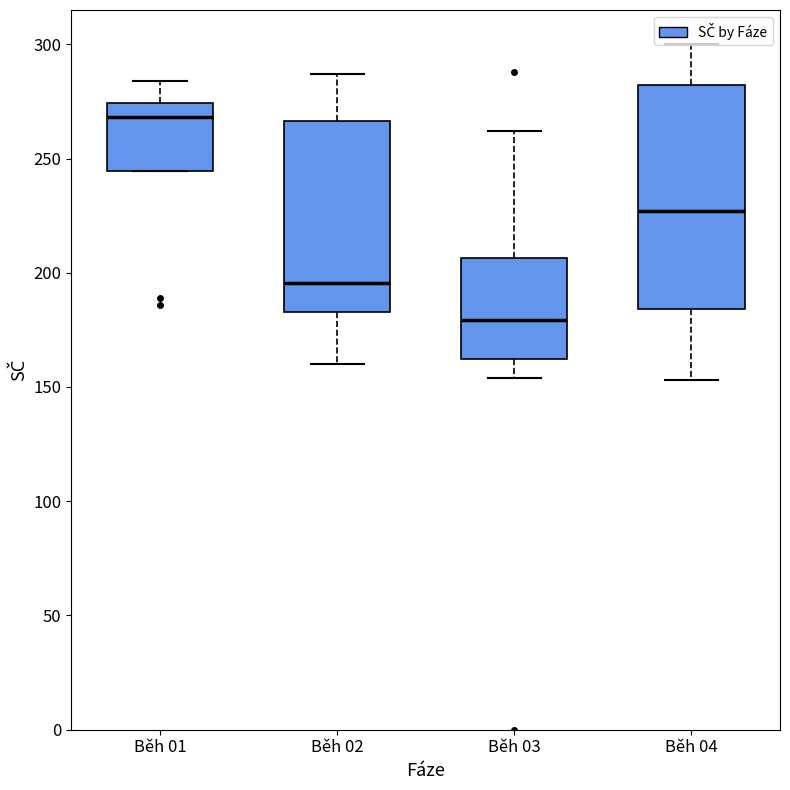

Reading left to right, transcribe this box plot: for each box, give where its median line is, the range the box spans, and where its two whiskers end, as read against the y-axis. The values are not printed on the chart, so give them approximately, as read against the axis.

Běh 01: median 270, box 245 to 275, whiskers 245 to 285
Běh 02: median 195, box 185 to 265, whiskers 160 to 285
Běh 03: median 180, box 160 to 205, whiskers 155 to 260
Běh 04: median 225, box 185 to 280, whiskers 155 to 300